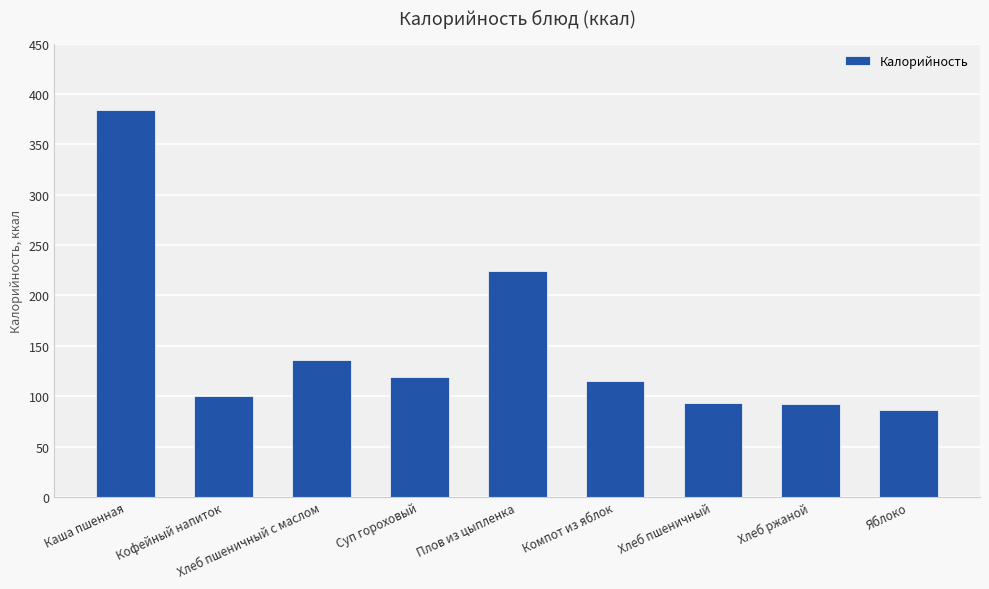

How many values are below 114?

4